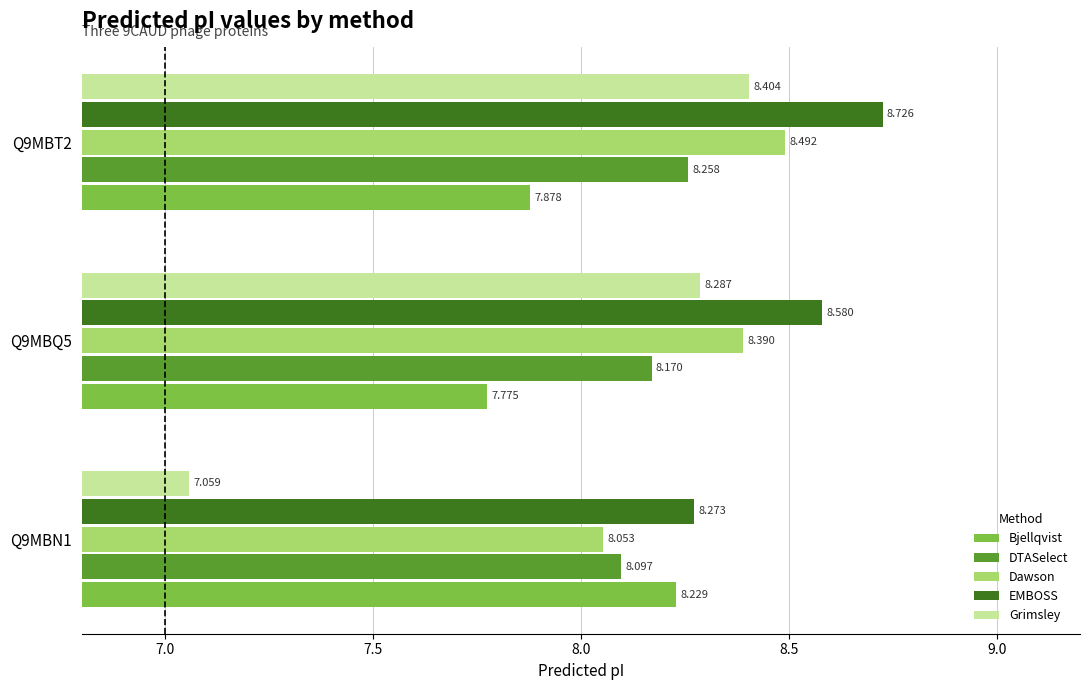

Is the value of DTASelect at Q9MBT2 greater than the value of Bjellqvist at Q9MBN1?

Yes